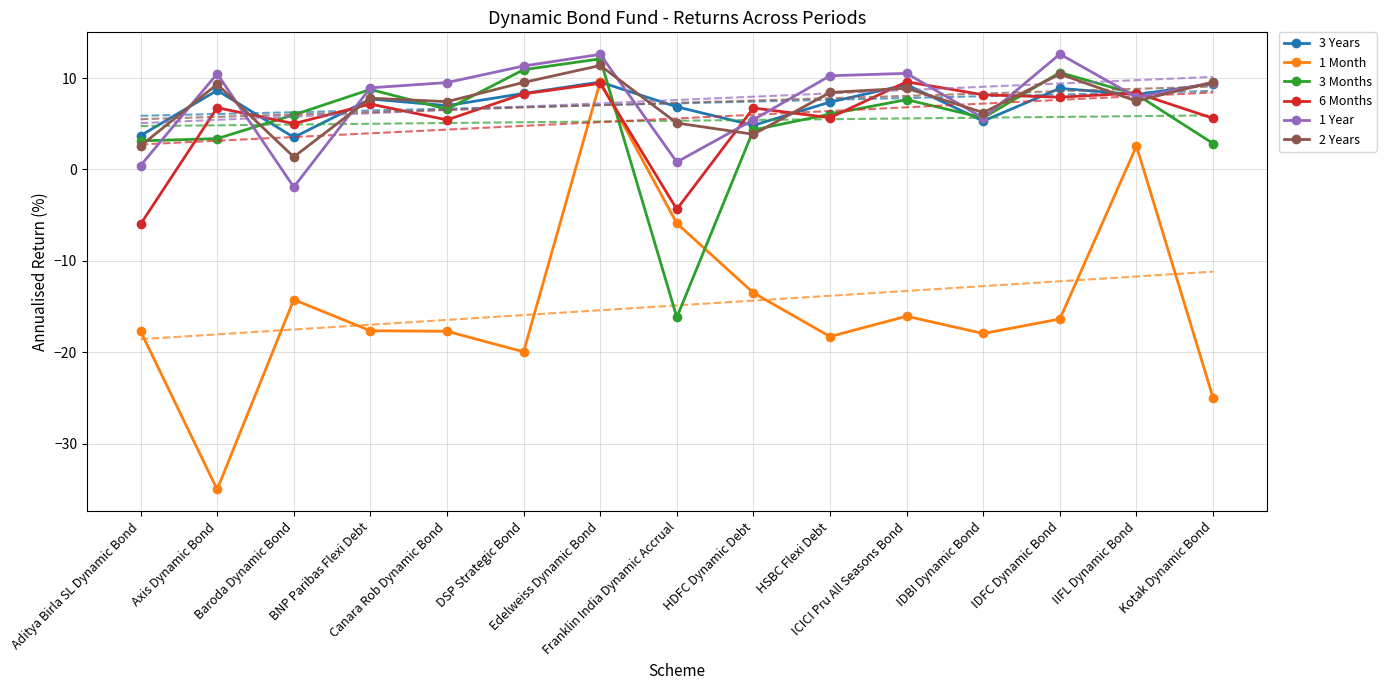

How many values in 3 Months are below zero?

1